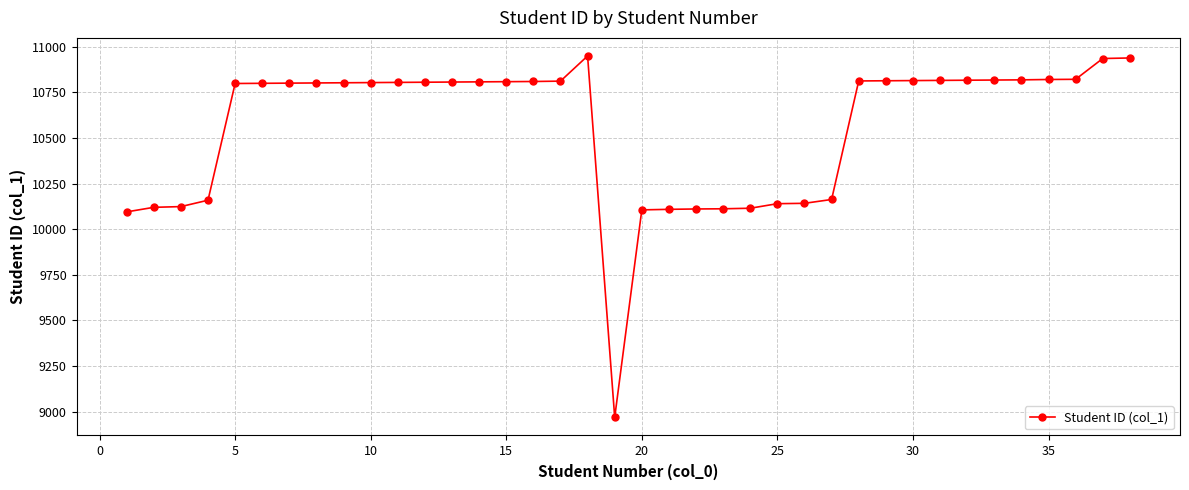

What is the average value?

10556